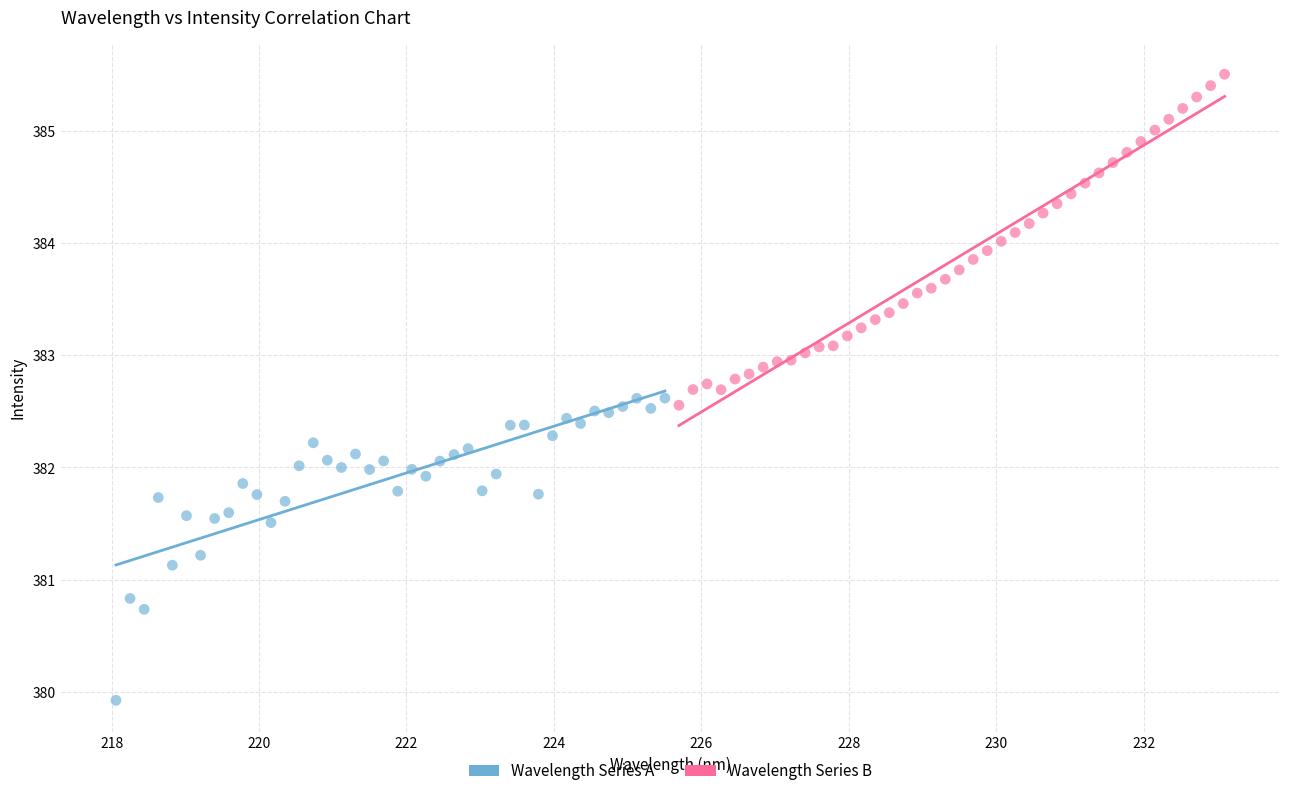

Which series contains the highest Y value?

Wavelength Series B